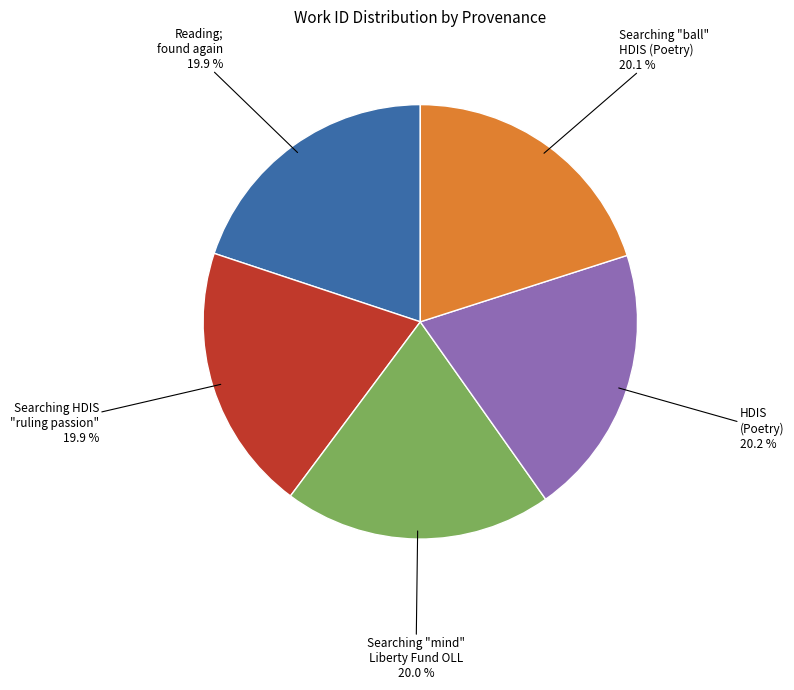

Approximately how many times larger is the value at Searching "ball" HDIS (Poetry) compared to Reading; found again?

1.0